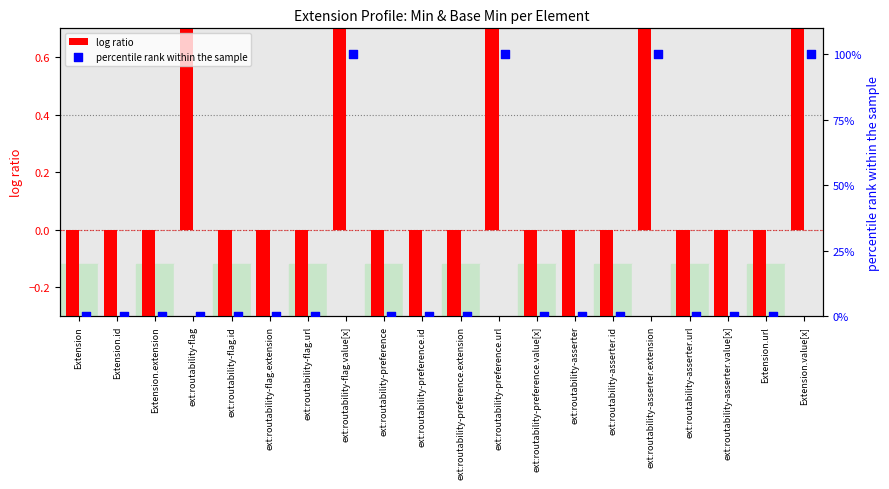

Is the value of log ratio at Extension.extension greater than the value of percentile rank within the sample at ext:routability-flag.extension?

No